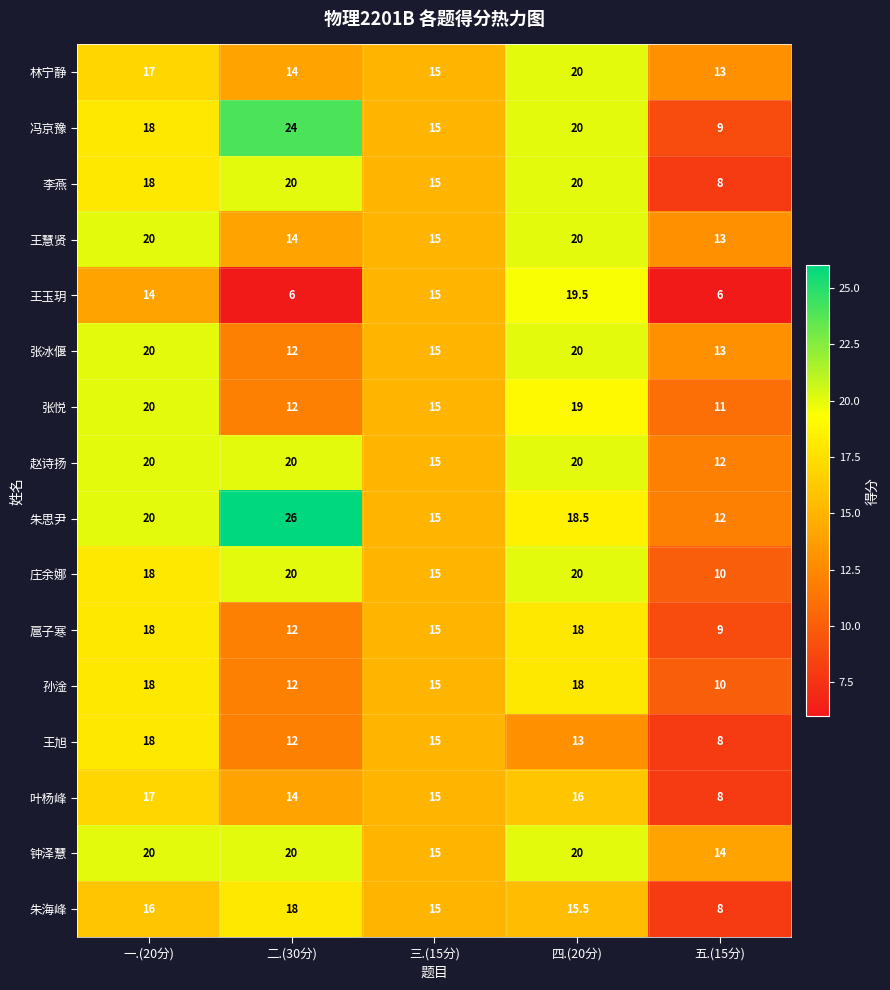

What is the difference between the maximum and minimum values in the 李燕 series?

12.0